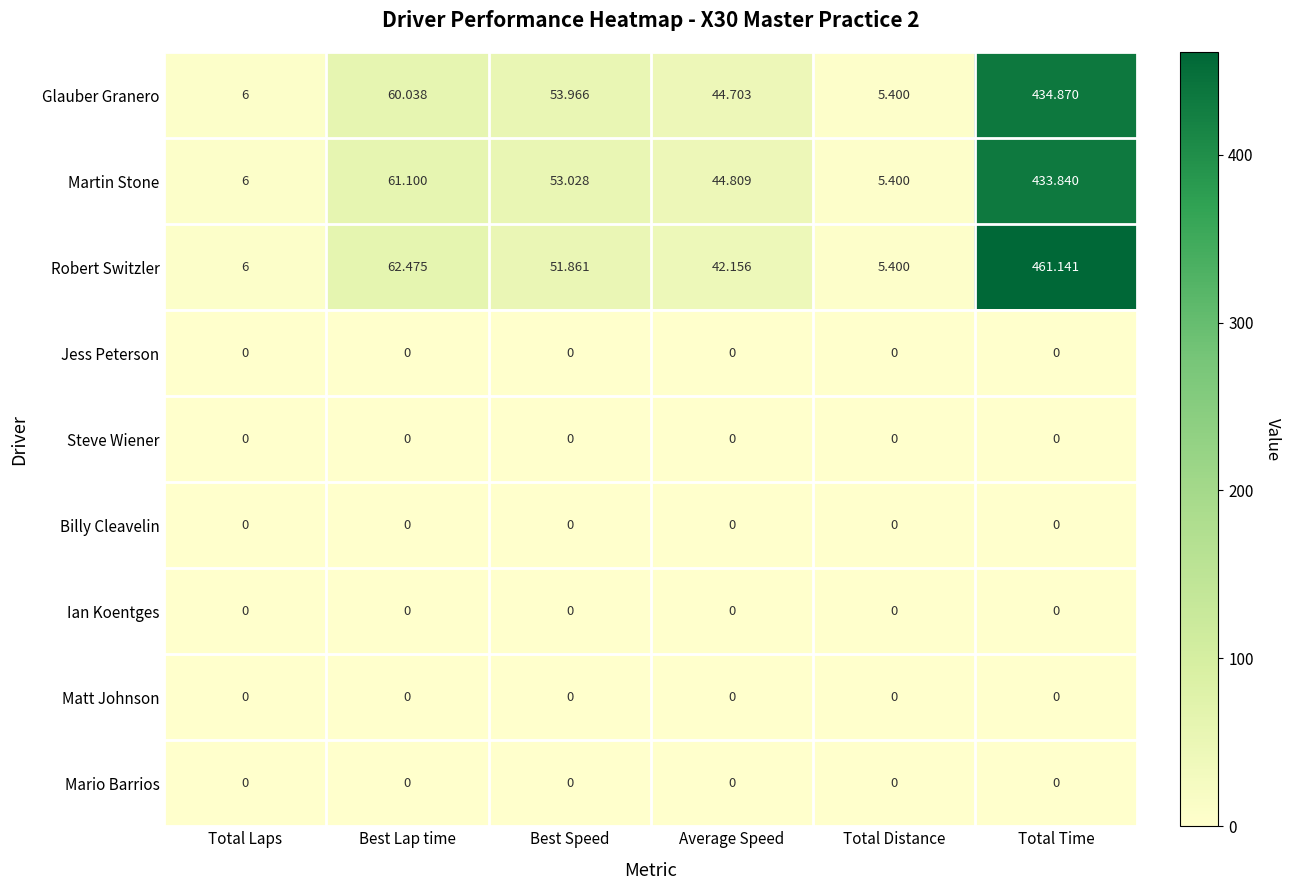

Which category has the highest value across all series?

Total Time